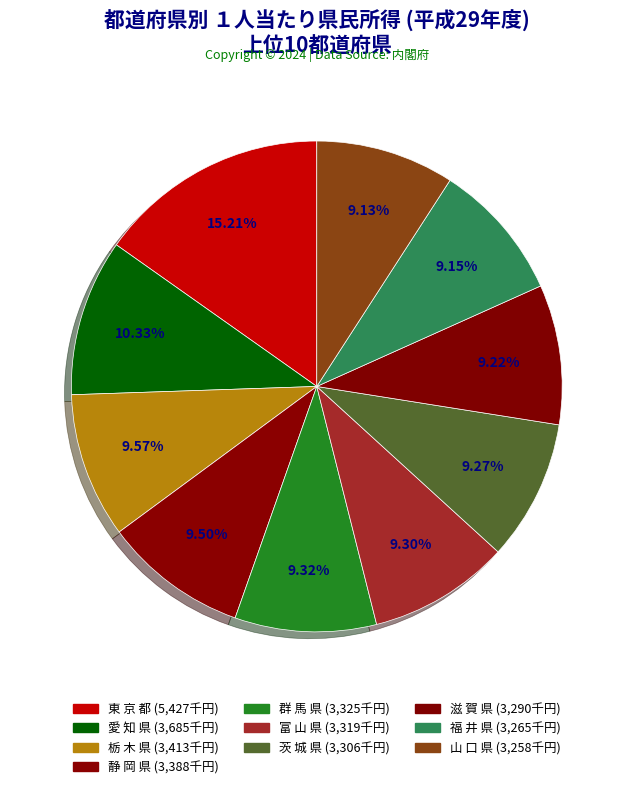

What is the smallest slice in the pie chart?

山 口 県